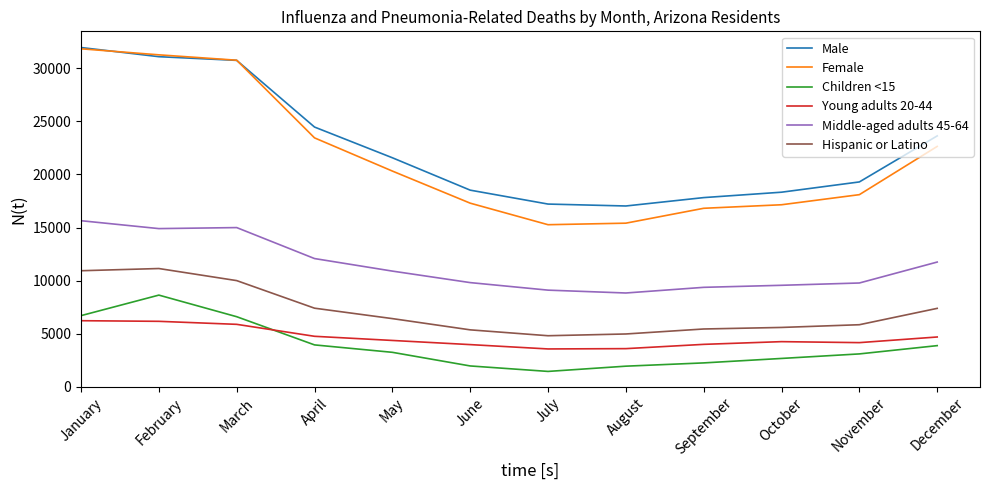

The Children <15 series shows 8632 at February. True or false?

True